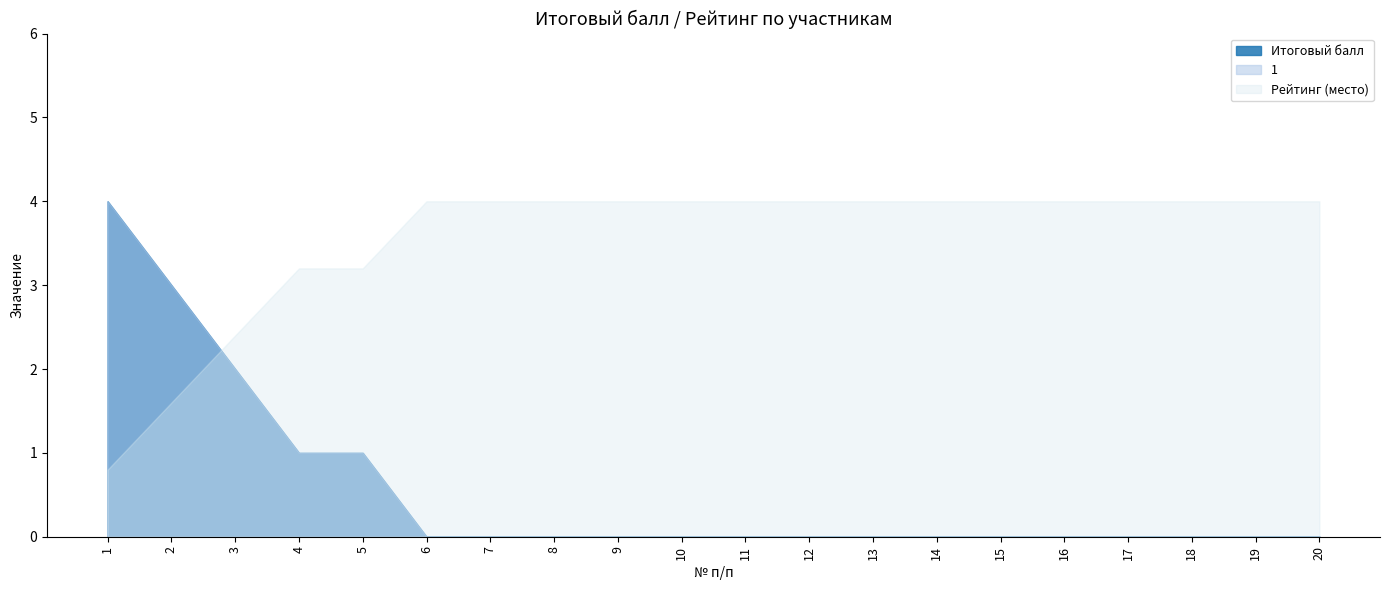

Which series has the largest total across all categories?

Рейтинг (место)